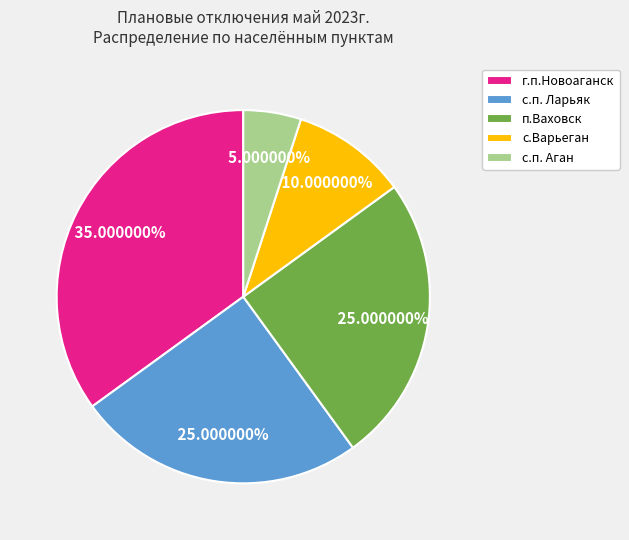

How many segments does this pie chart have?

5